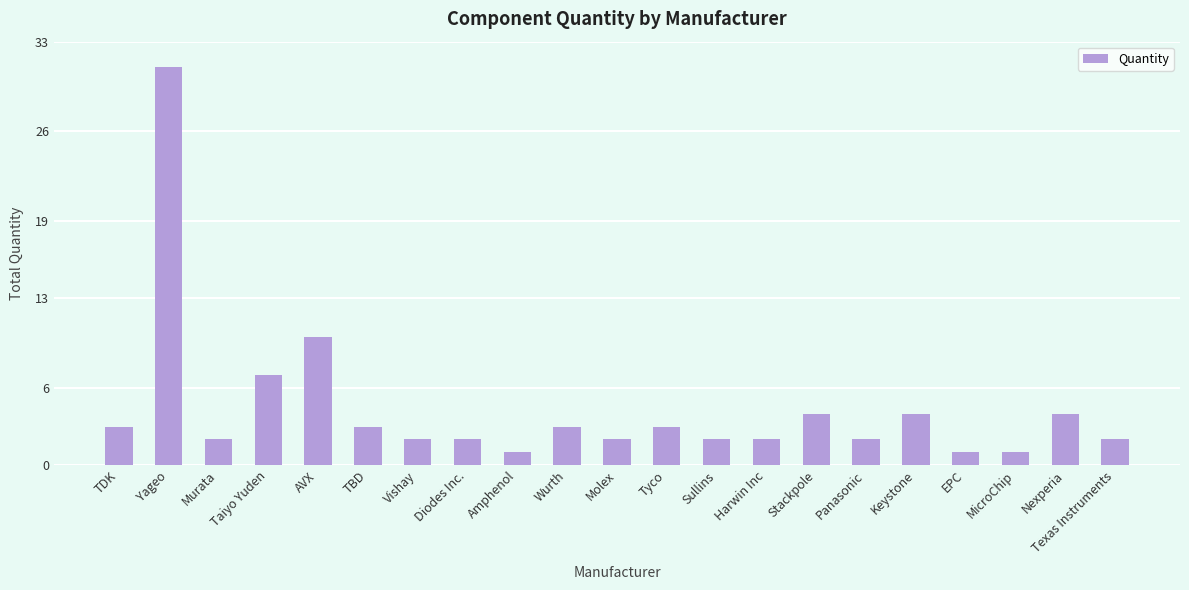

What is the smallest value displayed?

1